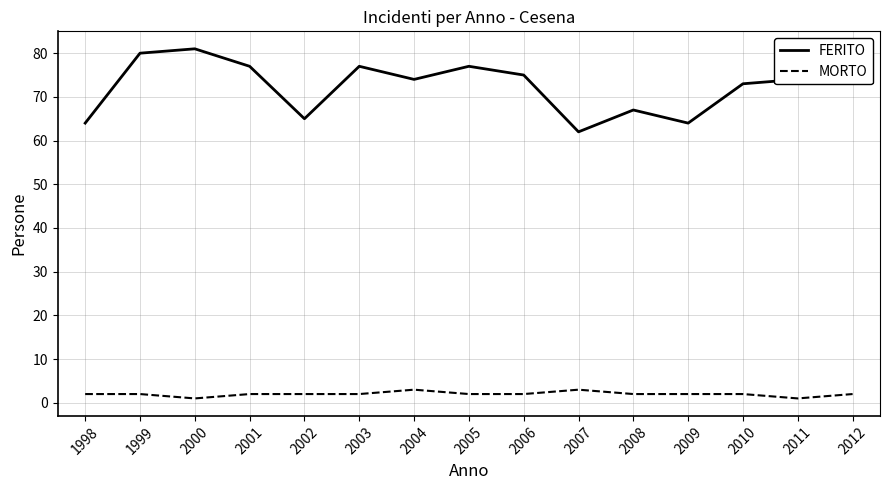

Is it true that FERITO equals 52 at 2000?

False